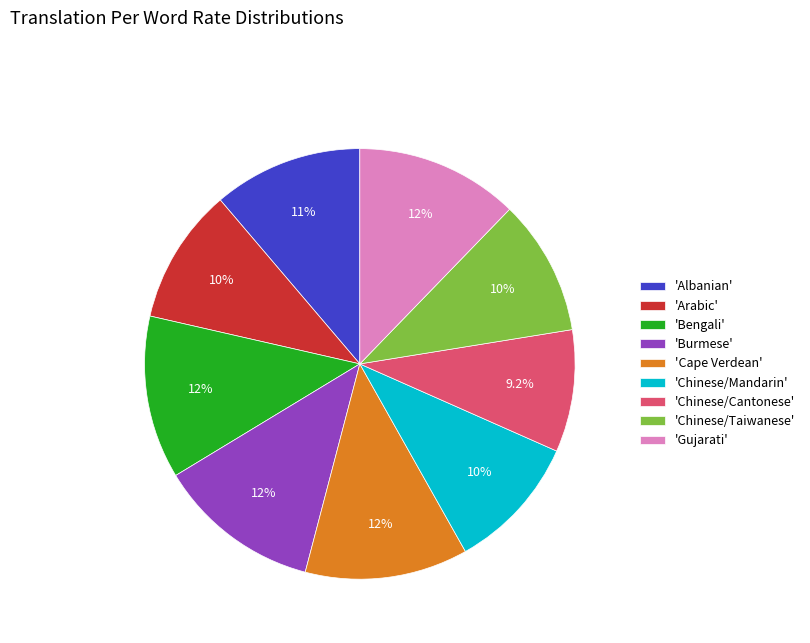

What is the smallest slice in the pie chart?

'Chinese/Cantonese'